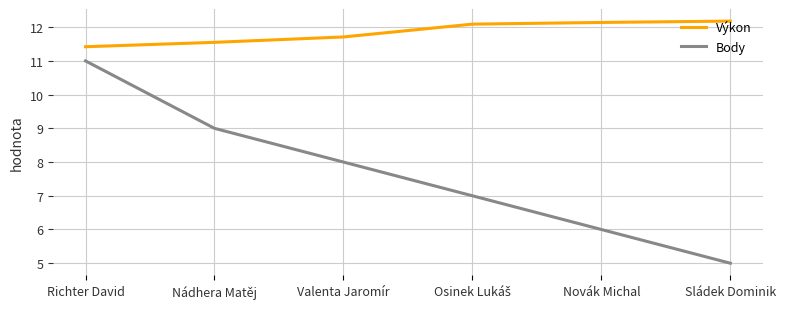

What is the difference between the maximum and minimum values in the Výkon series?

0.8